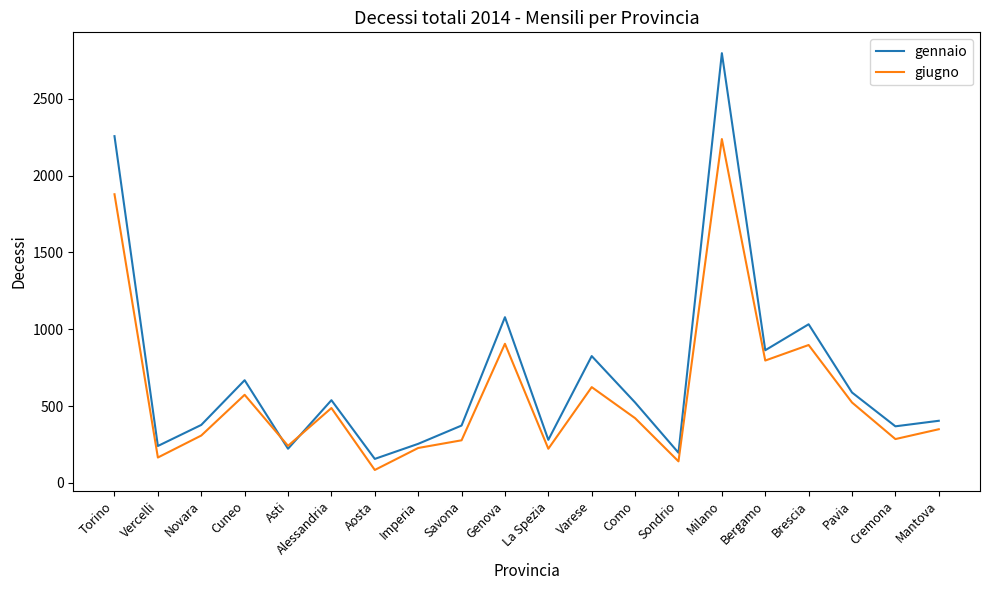

Rank the series at Brescia from lowest to highest value.

giugno, gennaio